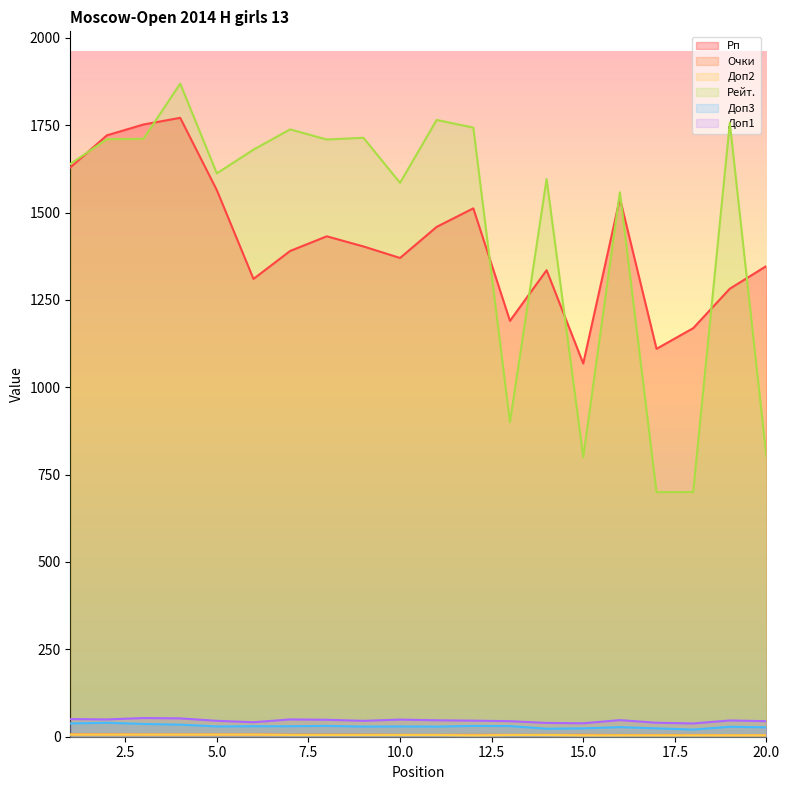

What is the highest value of the Очки series?

7.0